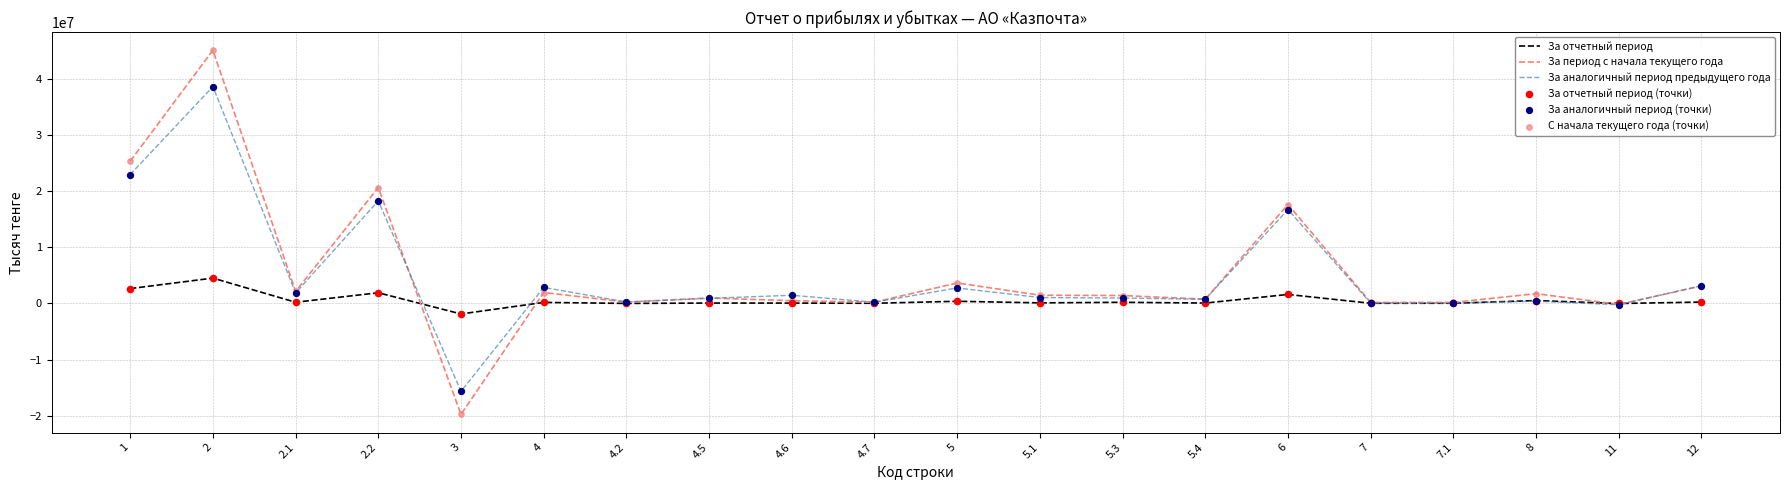

At which category is the sum across all series the highest?

2